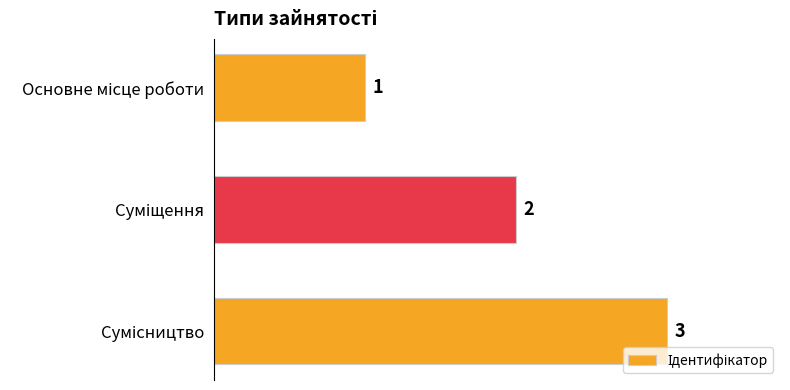

Are the bars grouped side by side (vs. stacked)?

No